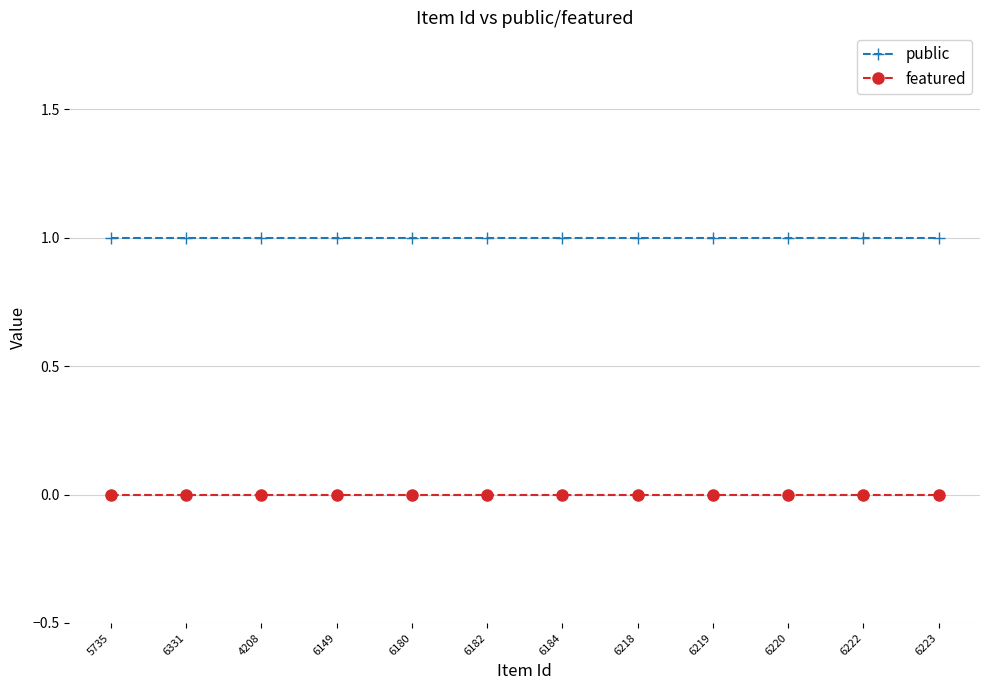

What is the sum of all public values?

12